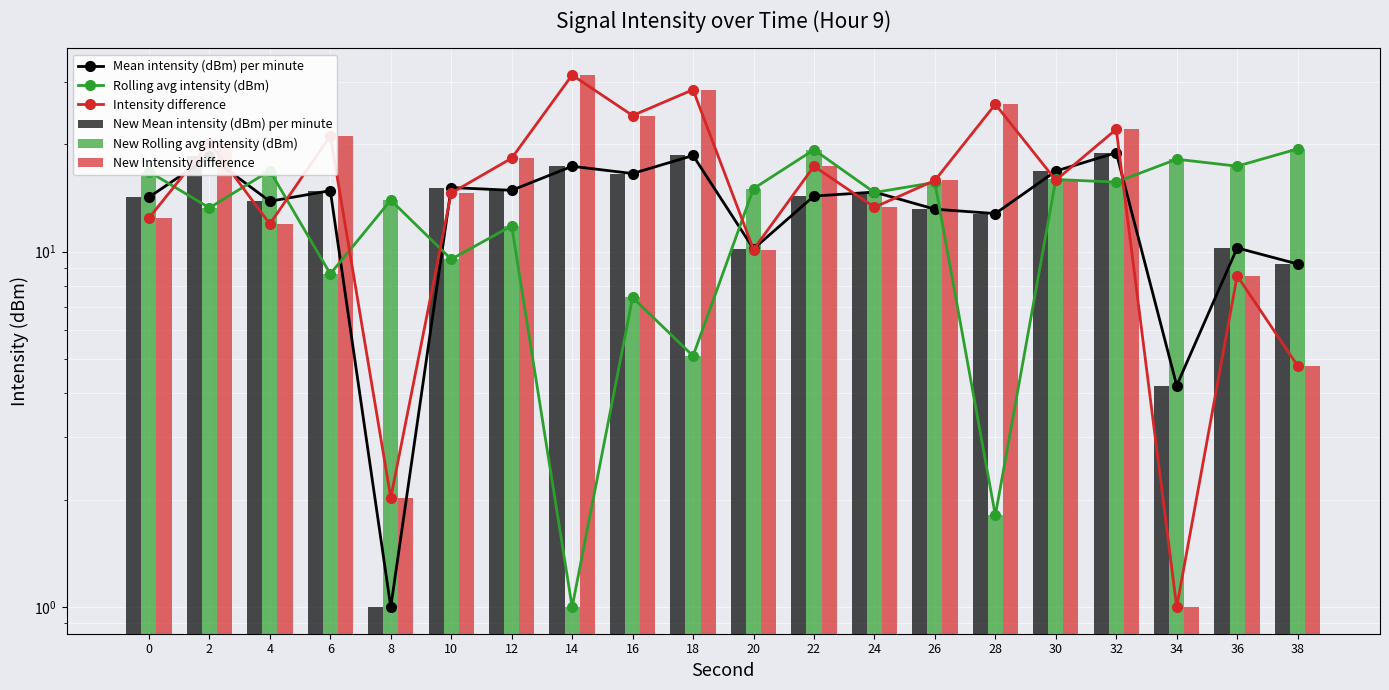

How many values in the New Mean intensity (dBm) per minute series are below 14?

8